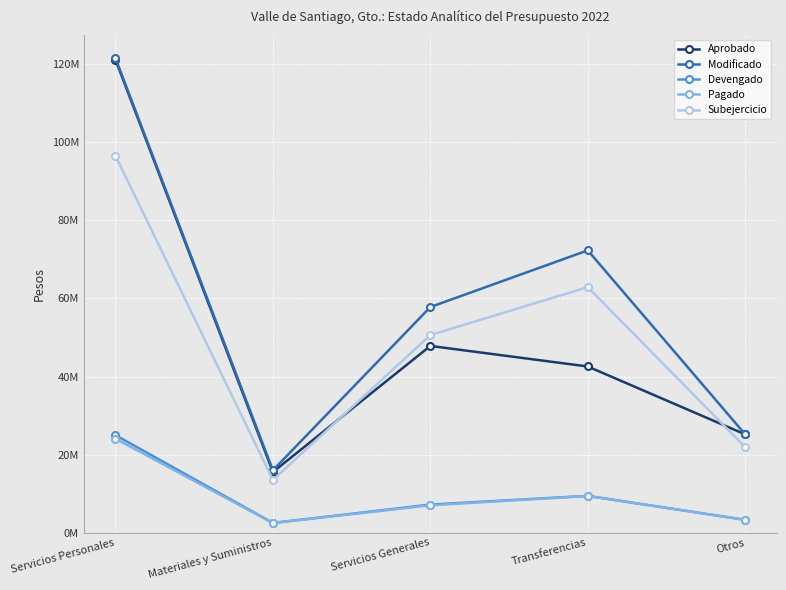

True or false: Modificado has more than 1 points higher than both neighbors.

False